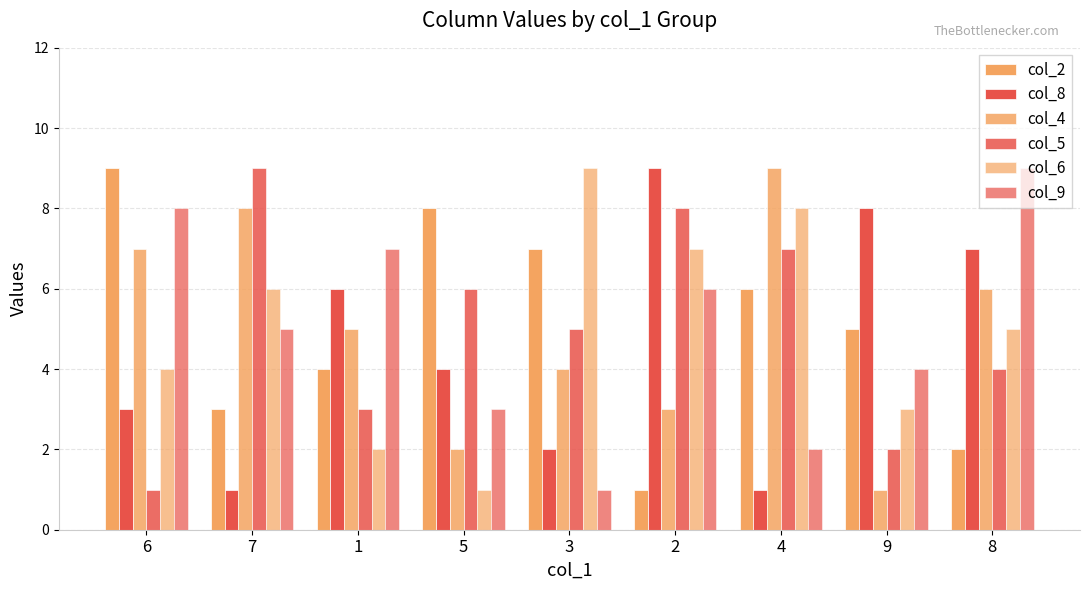

Is it true that col_5 equals 4 at 8?

True